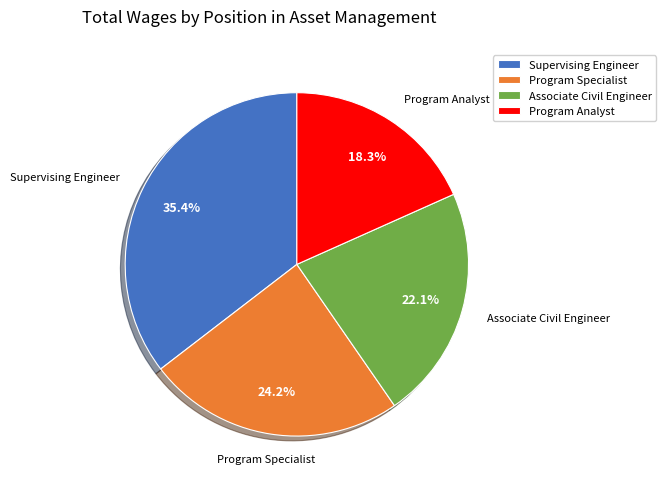

Does any single category account for the majority?

No